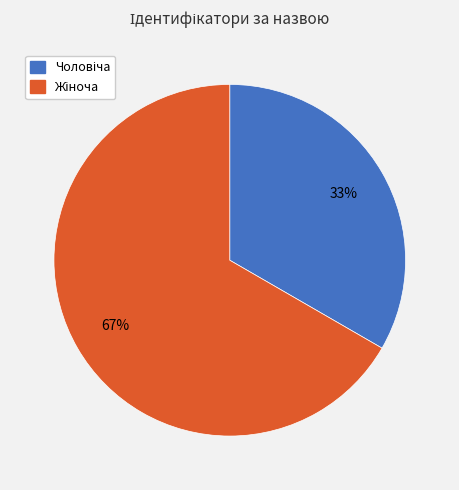

Which slice is the largest?

Жіноча